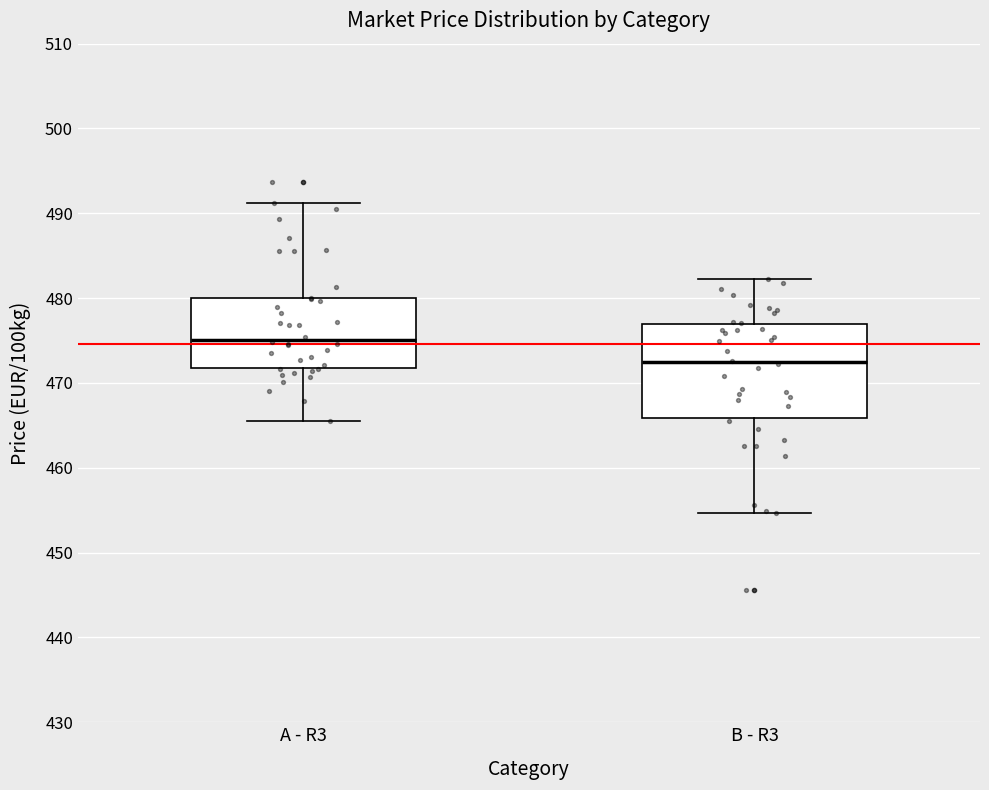

Which box has the lowest median line?

B - R3